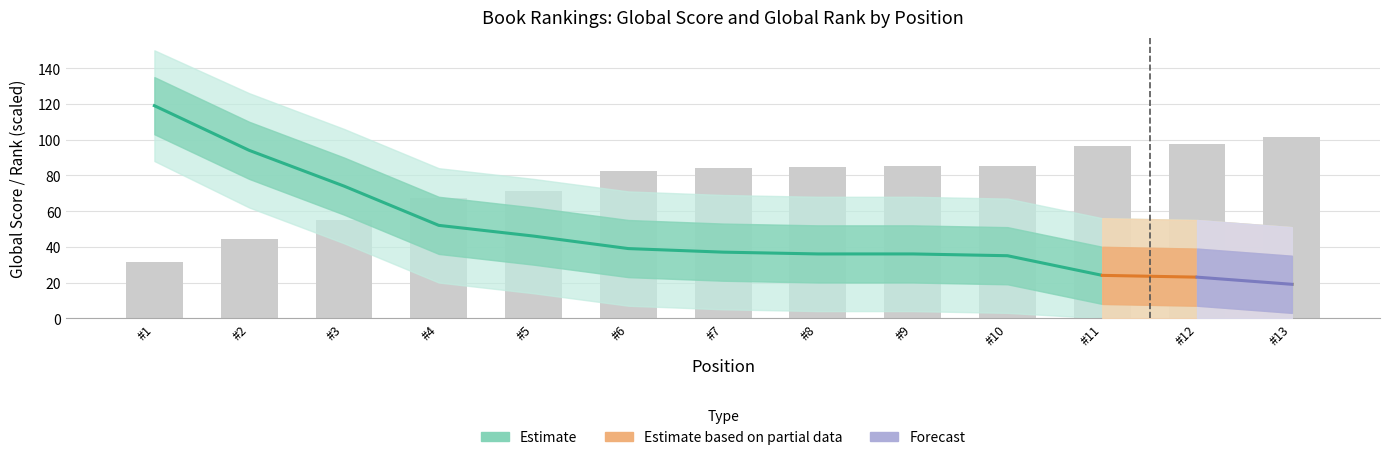

What is the sum of all Global Rank values?

987.0